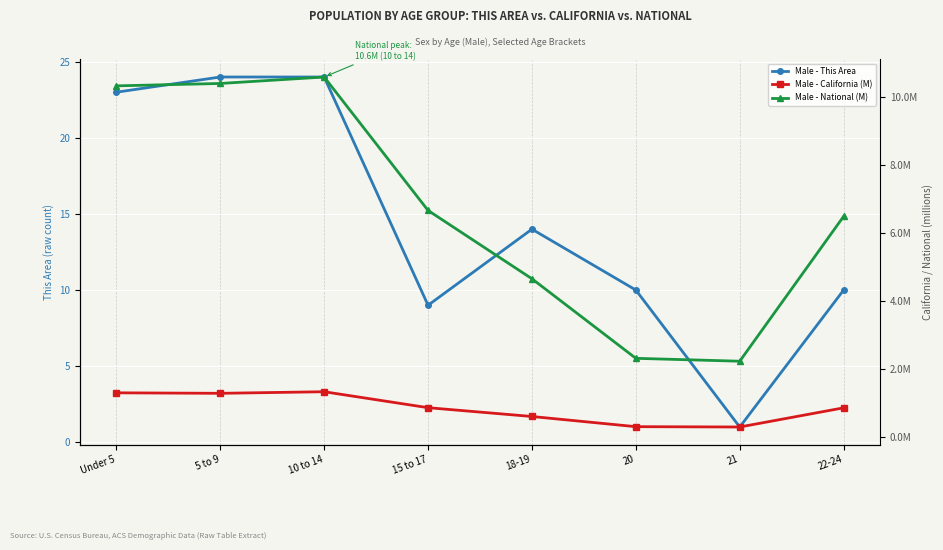

What is the difference between the highest and lowest values at 20?

2308309